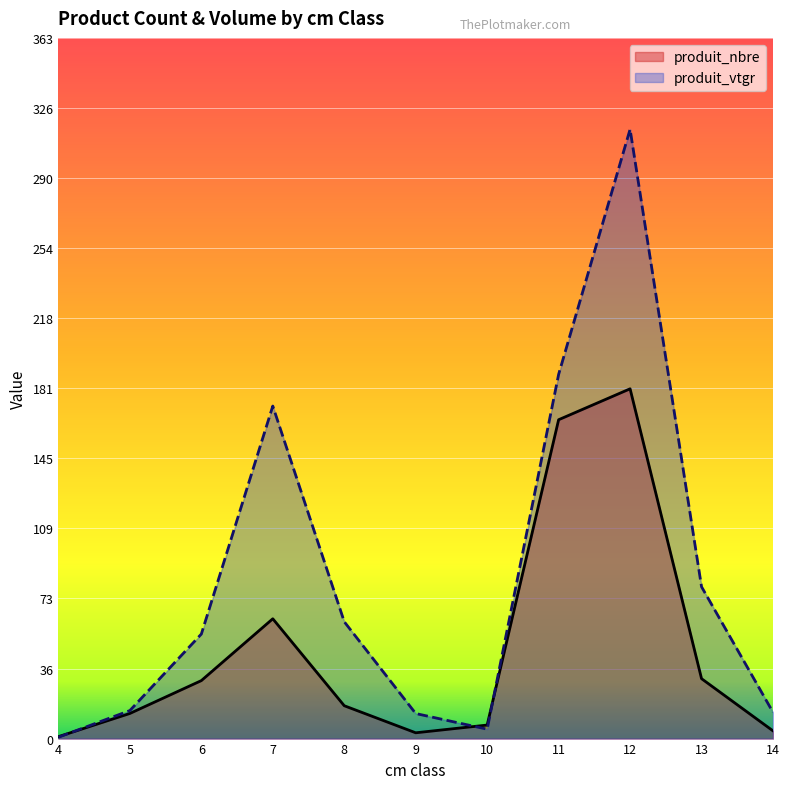

What is the label of the 7th point from the right?

8